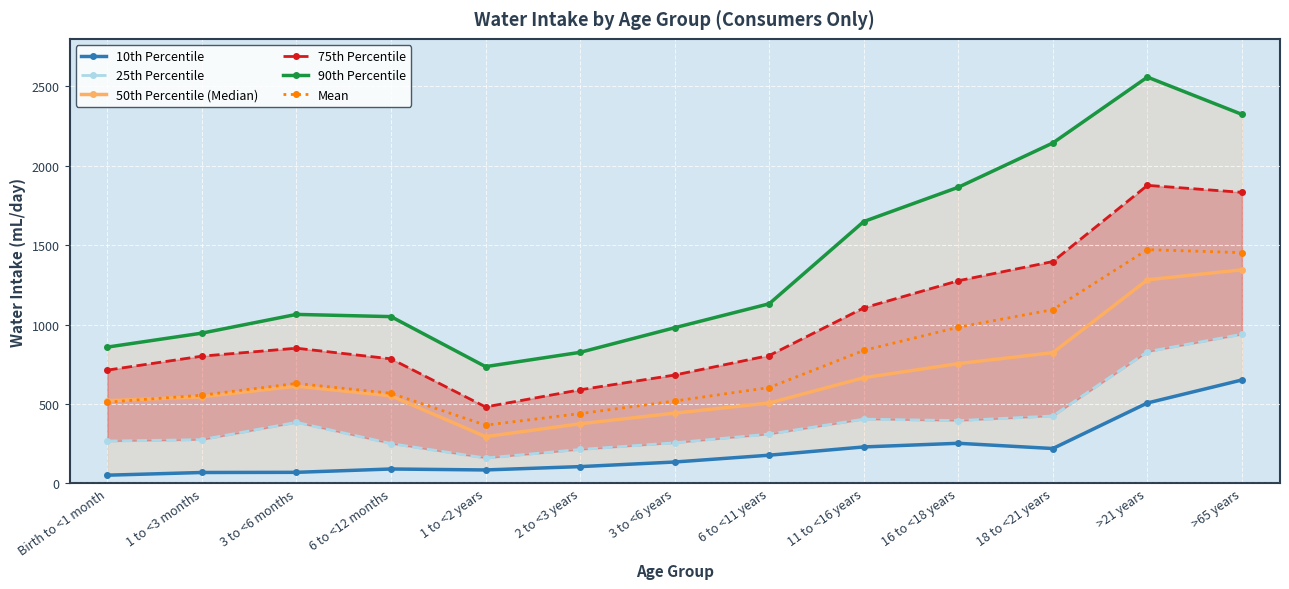

What is the difference between the 25th Percentile values at 1 to <2 years and 18 to <21 years?

265